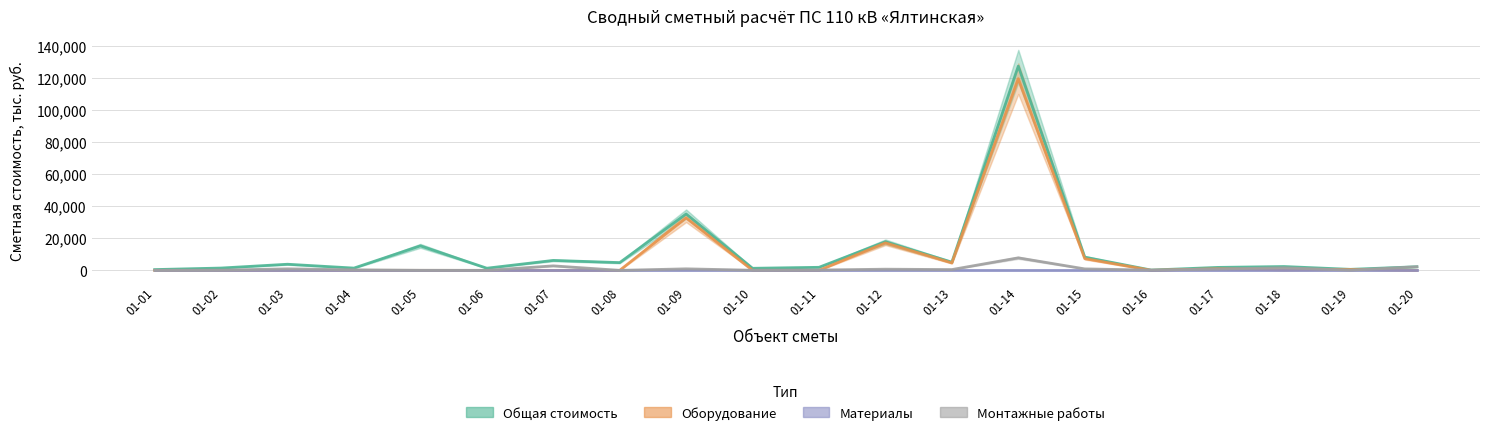

Rank the categories by Total Cost (col_7) value from lowest to highest.

01-16, 01-01, 01-19, 01-10, 01-06, 01-04, 01-02, 01-17, 01-11, 01-20, 01-18, 01-03, 01-08, 01-13, 01-07, 01-15, 01-05, 01-12, 01-09, 01-14